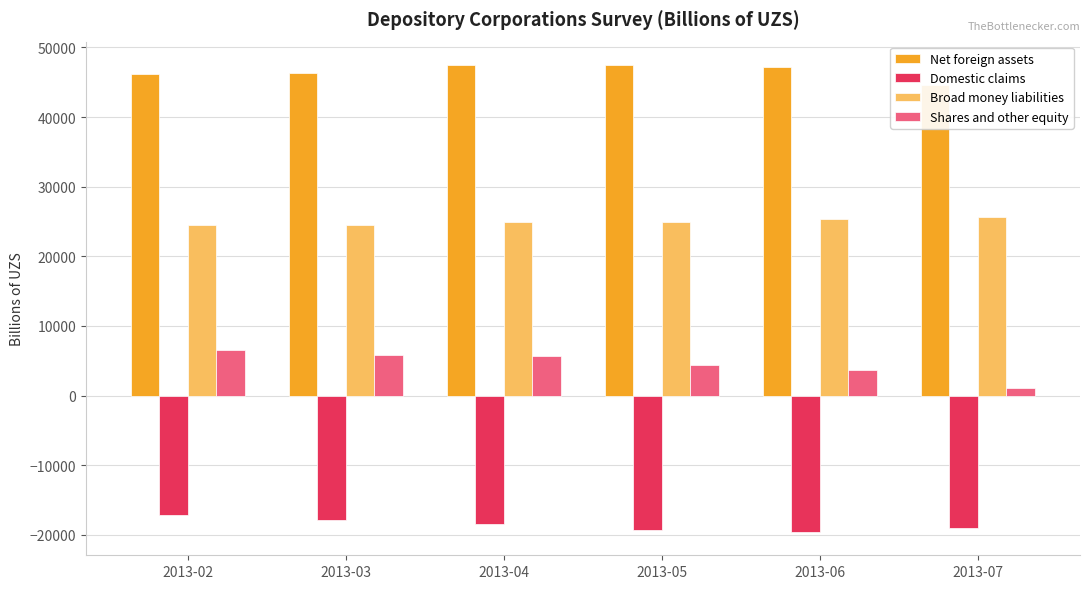

Does the chart contain any negative values?

Yes